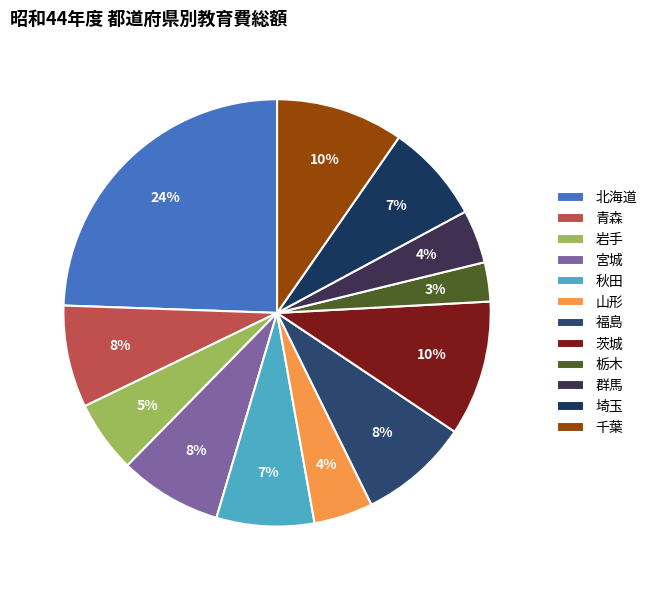

To the nearest percent, what percentage of the pie is 秋田?

7%